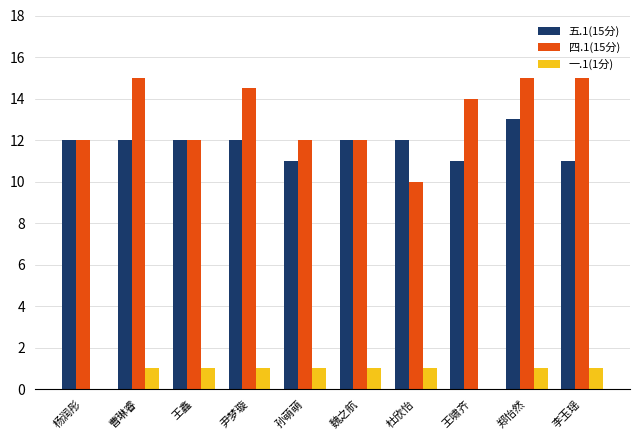

Is the value of 五.1(15分) at 王啸齐 greater than the value of 四.1(15分) at 王鑫?

No